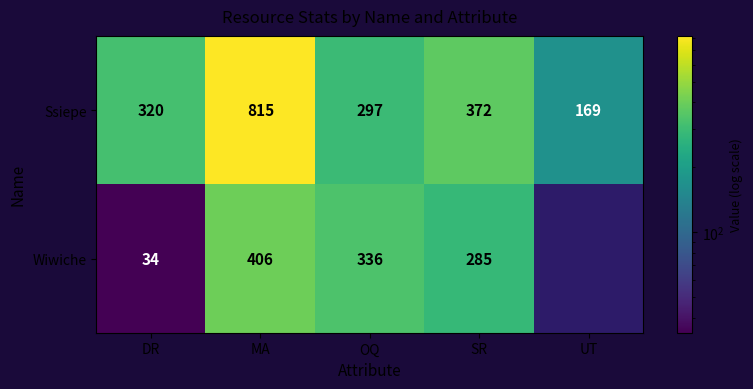

True or false: Wiwiche has a value of 584.3 at OQ.

False